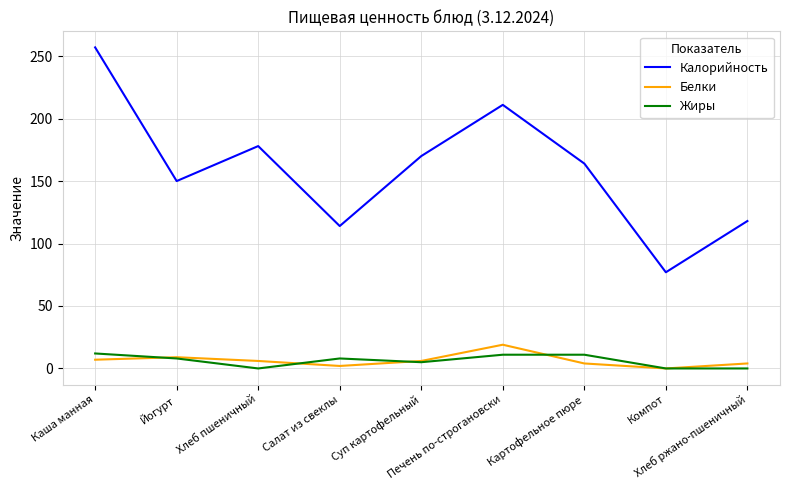

At which label does Калорийность first exceed 164?

Каша манная